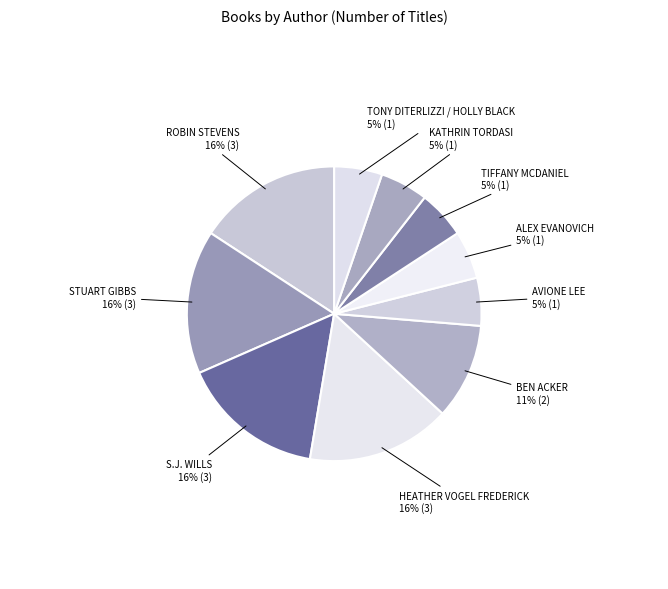

How many segments does this pie chart have?

10